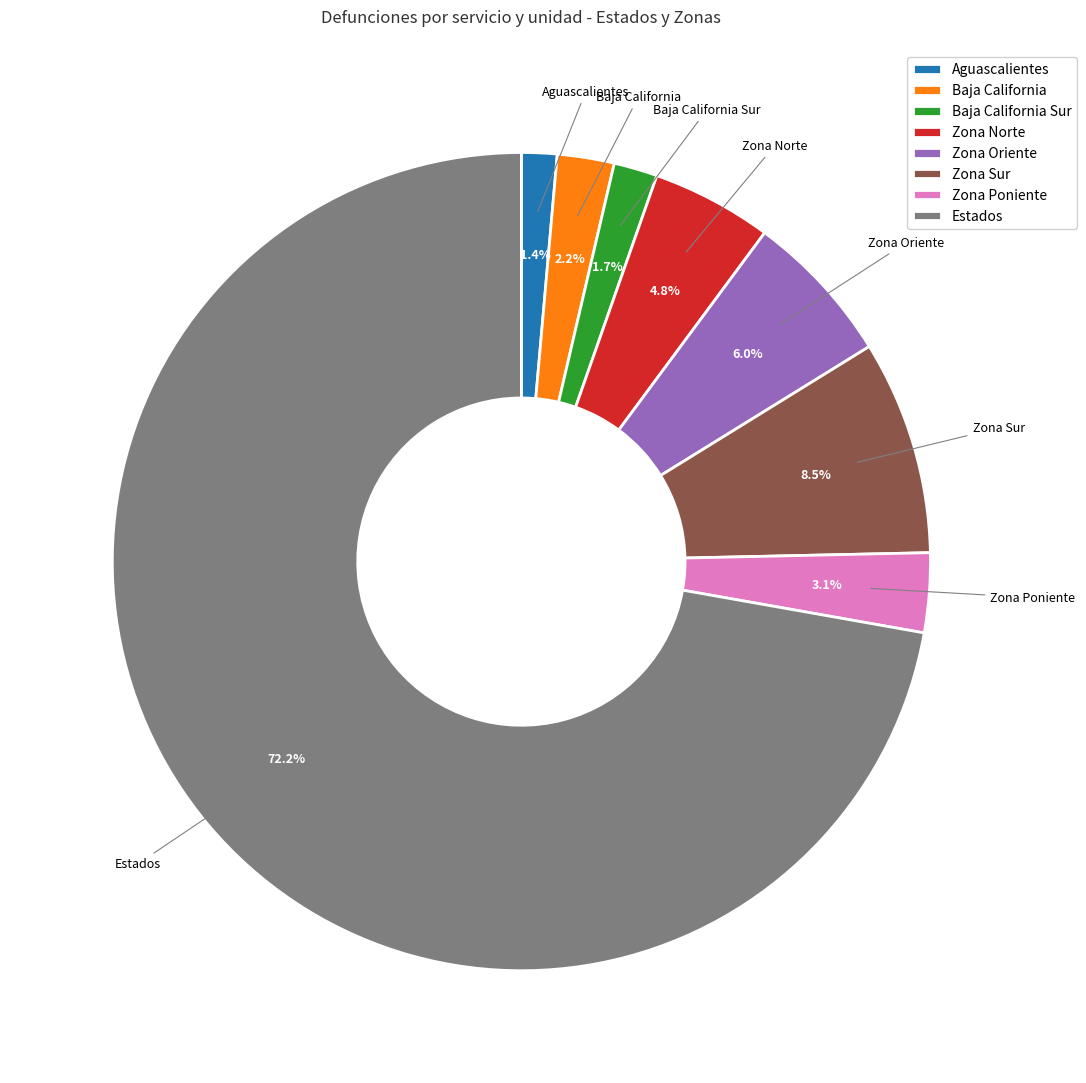

Is Estados the majority of the pie?

Yes